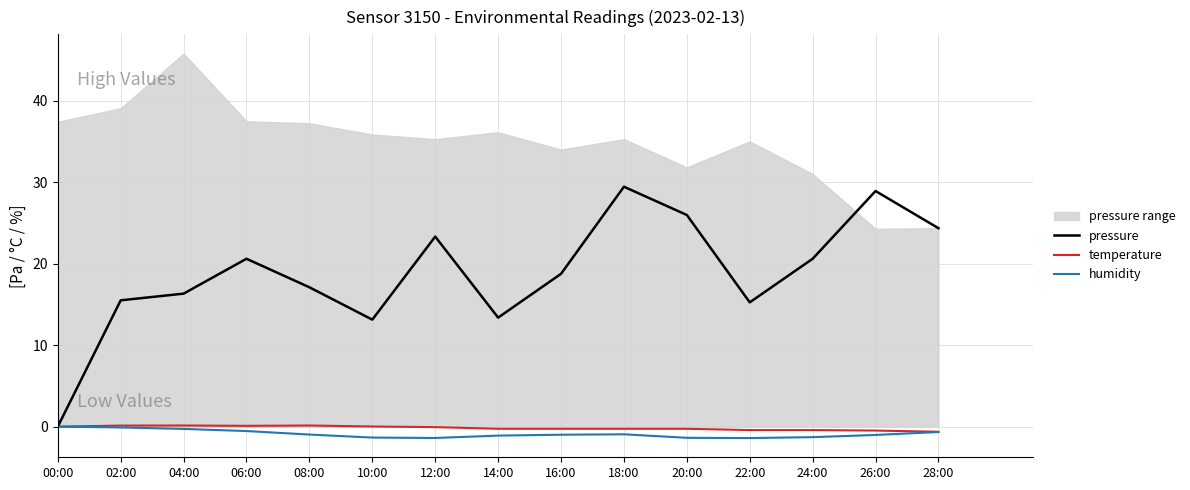

Is the value of temperature at 22:00 greater than the value of humidity at 28:00?

Yes